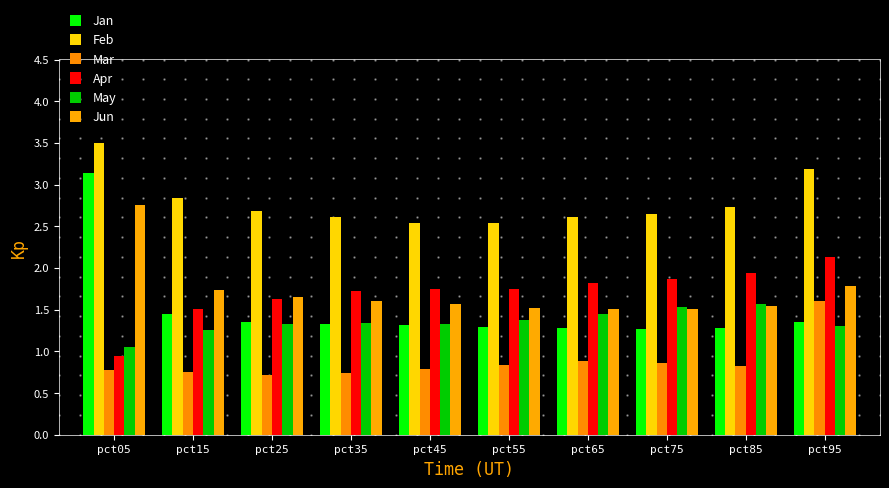

Between pct05 and pct15, which is larger?

pct05